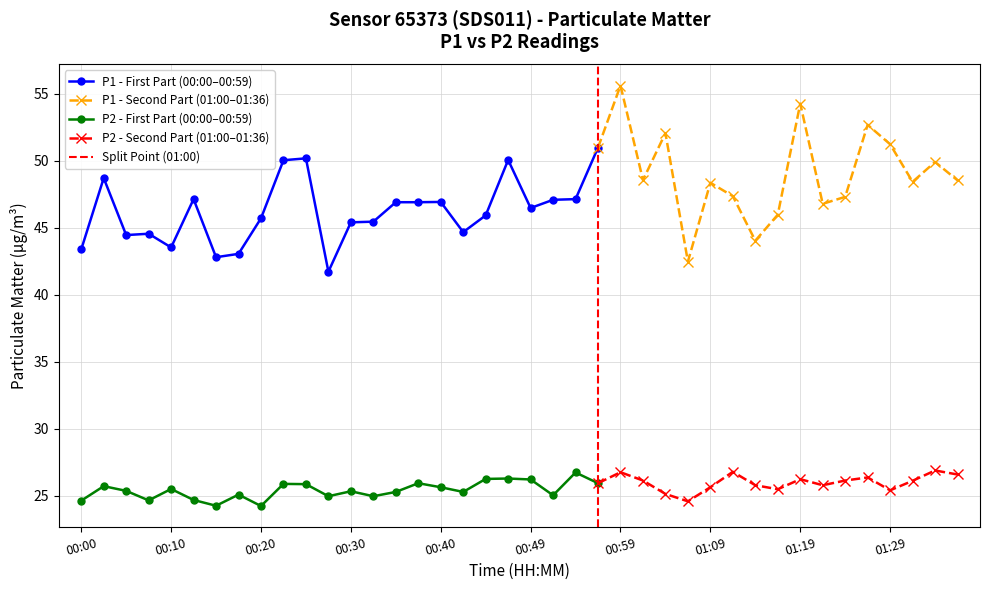

Reading left to right, what are all the values shown in this chart?

P1: 43.4	48.7	44.5	44.5	43.5	47.1	42.8	43.0	45.7	50.0	50.2	41.7	45.4	45.5	46.9	46.9	46.9	44.7	45.9	50.0	46.5	47.1	47.1	51.0	55.6	48.5	52.0	42.5	48.4	47.4	44.0	46.0	54.2	46.8	47.3	52.7	51.2	48.4	49.9	48.5
P2: 24.6	25.7	25.4	24.7	25.5	24.7	24.3	25.1	24.2	25.9	25.9	25.0	25.4	25.0	25.3	25.9	25.6	25.3	26.3	26.3	26.2	25.1	26.8	25.9	26.8	26.1	25.1	24.6	25.6	26.8	25.8	25.5	26.2	25.8	26.1	26.4	25.4	26.1	26.9	26.6